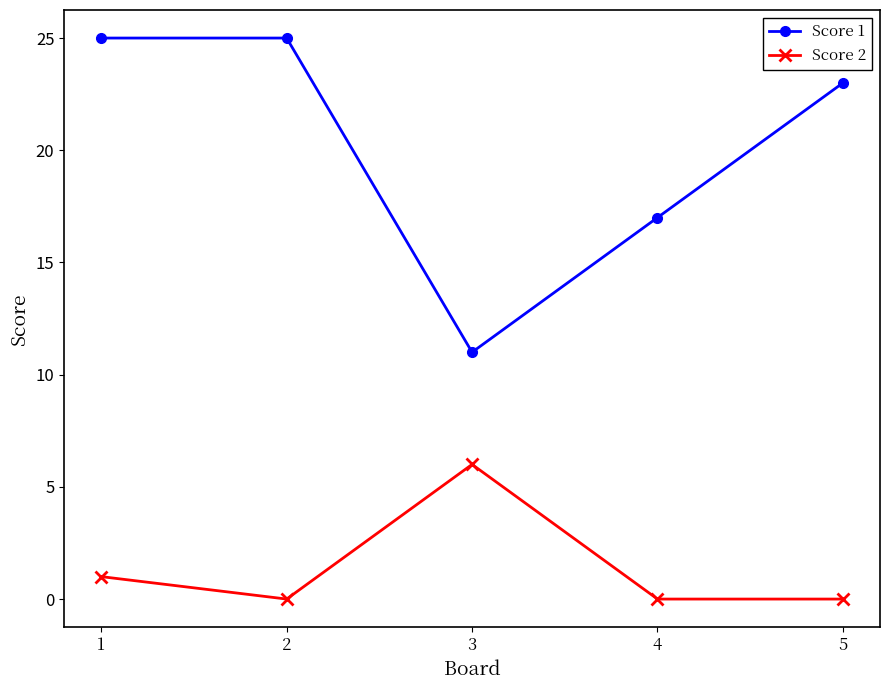

Is this an area chart (filled region under the line)?

No